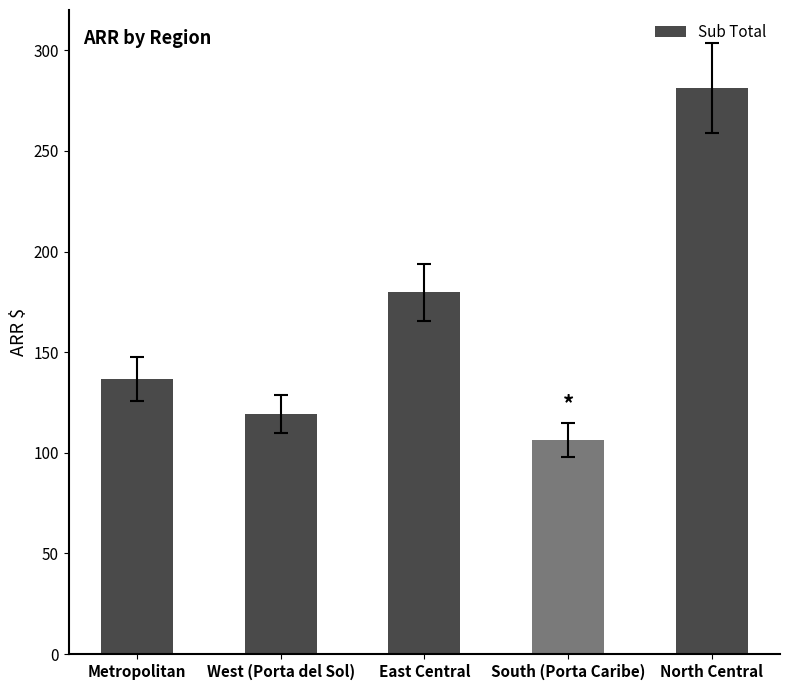

What is the difference between the second highest and second lowest values?

60.3